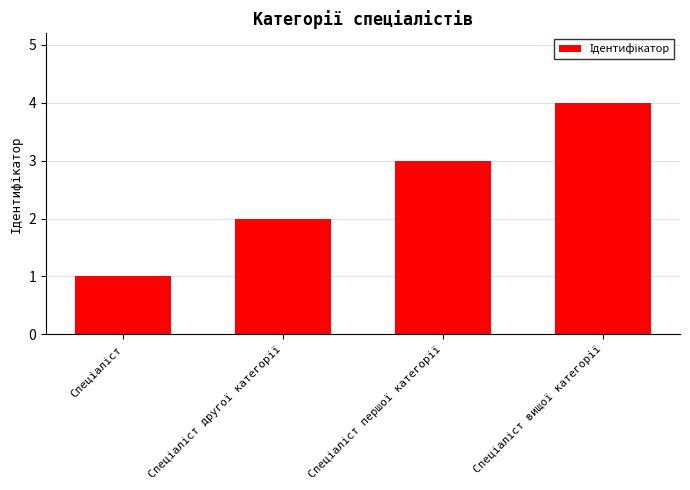

What is the difference between the maximum and minimum values?

3